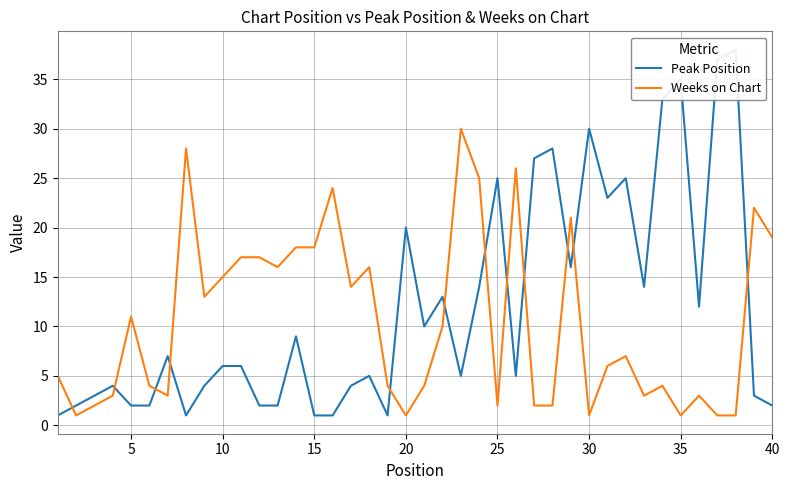

Does the chart have visible grid lines?

Yes